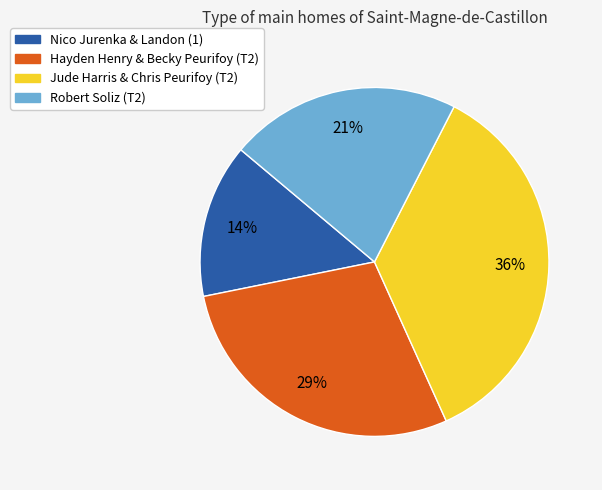

Which category has the biggest portion of the pie?

Jude Harris & Chris Peurifoy (T2)